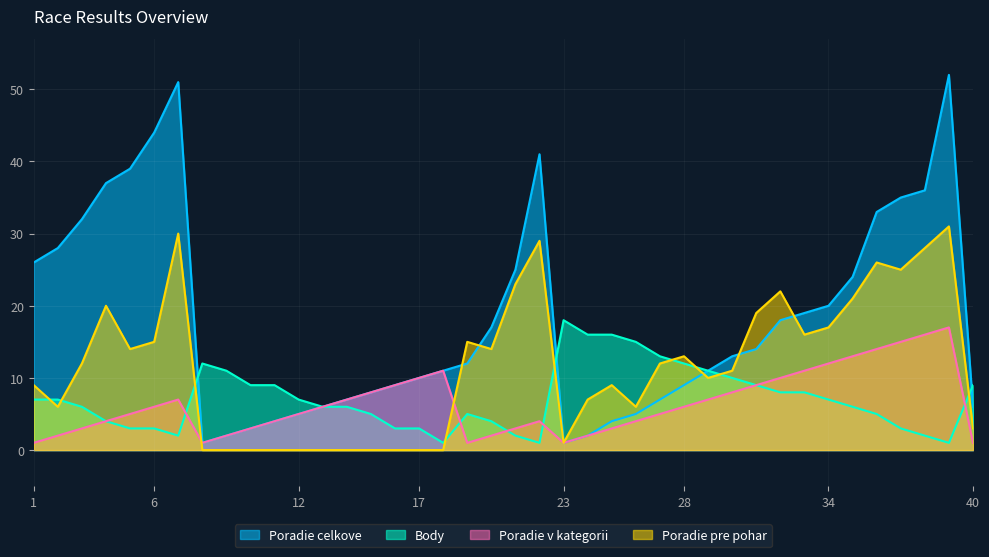

Which series has the largest range (max minus min)?

Poradie celkove